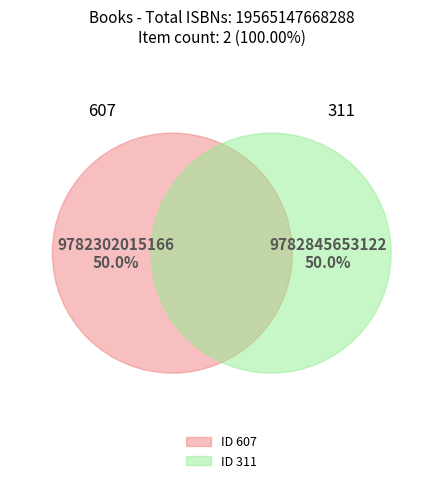

What percentage is the 607 slice, to the nearest percent?

50%